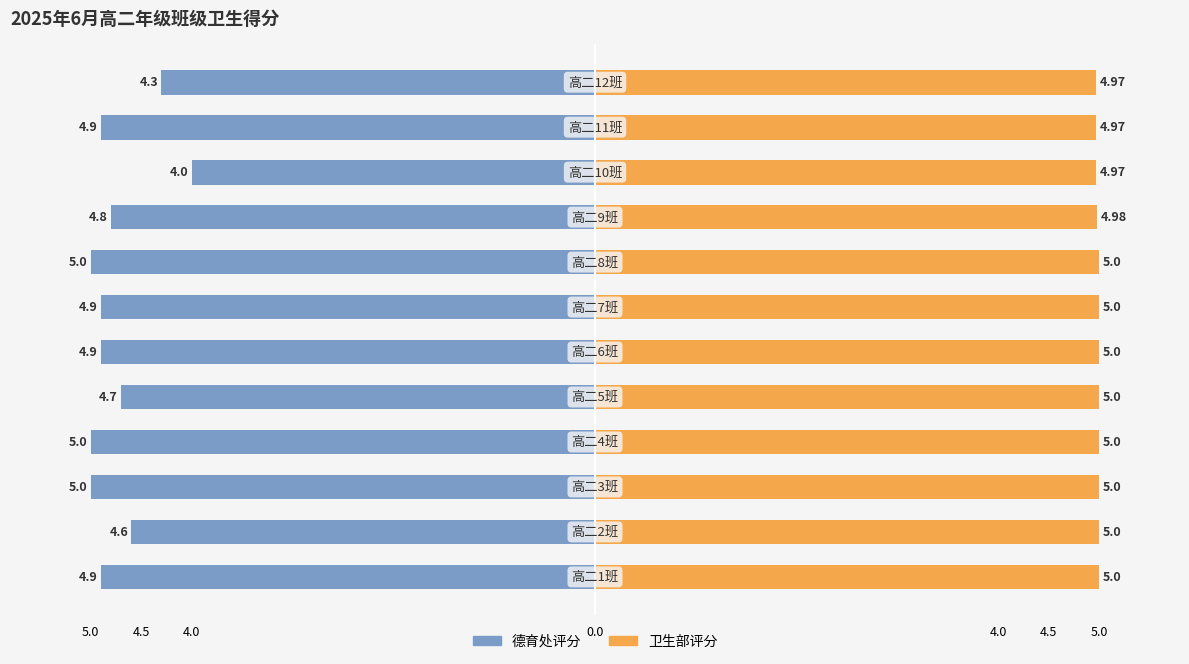

How many bars are there in total?

24